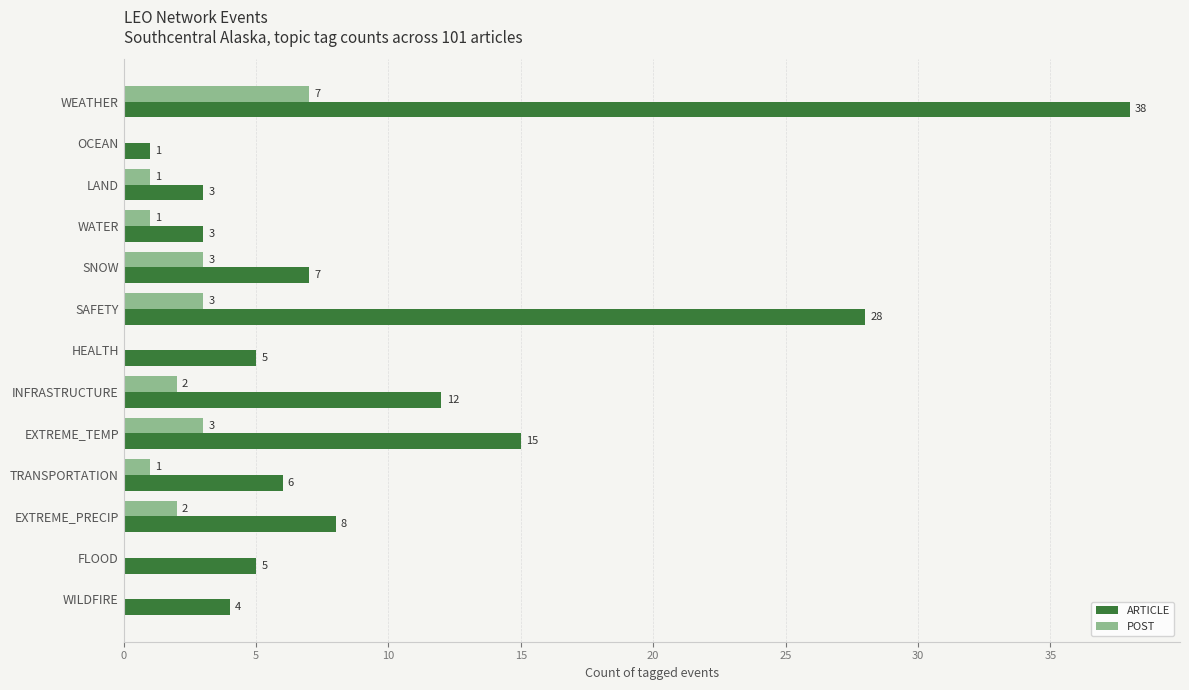

Which series changed the most between WATER and EXTREME_PRECIP?

ARTICLE